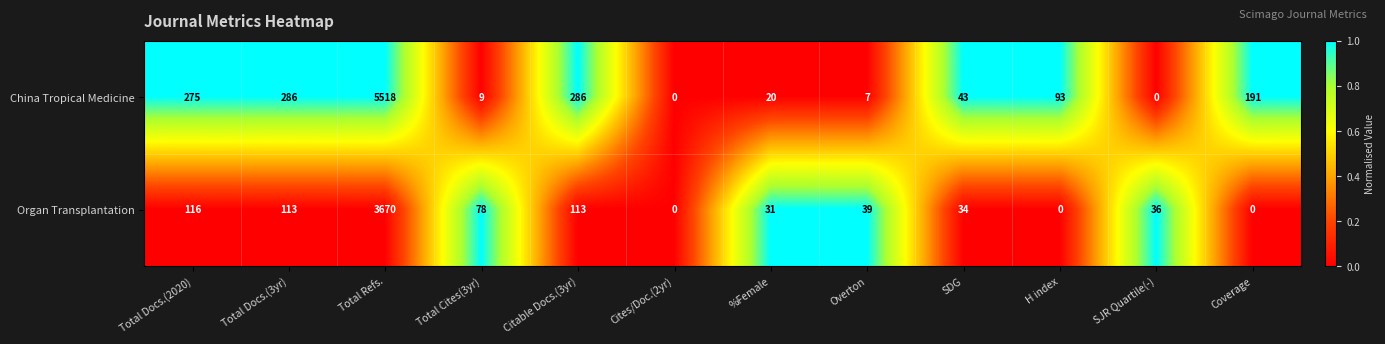

List the series in order of their overall mean, lowest first.

Organ Transplantation, China Tropical Medicine